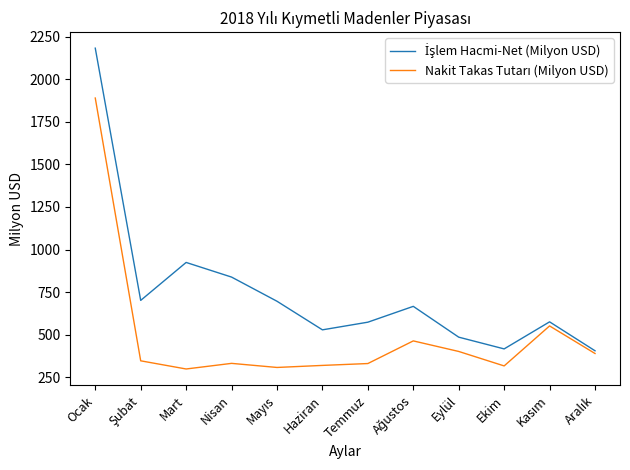

What is the smallest value displayed?

298